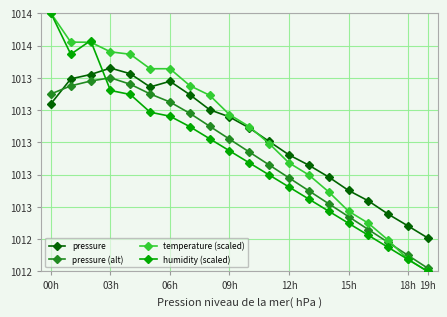

Which category has the lowest value in the humidity (scaled) series?

19